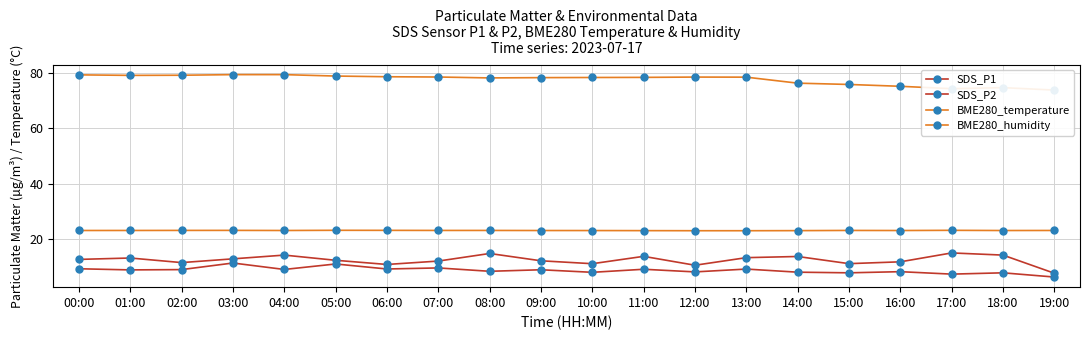

Which series has the widest spread of values?

SDS_P1